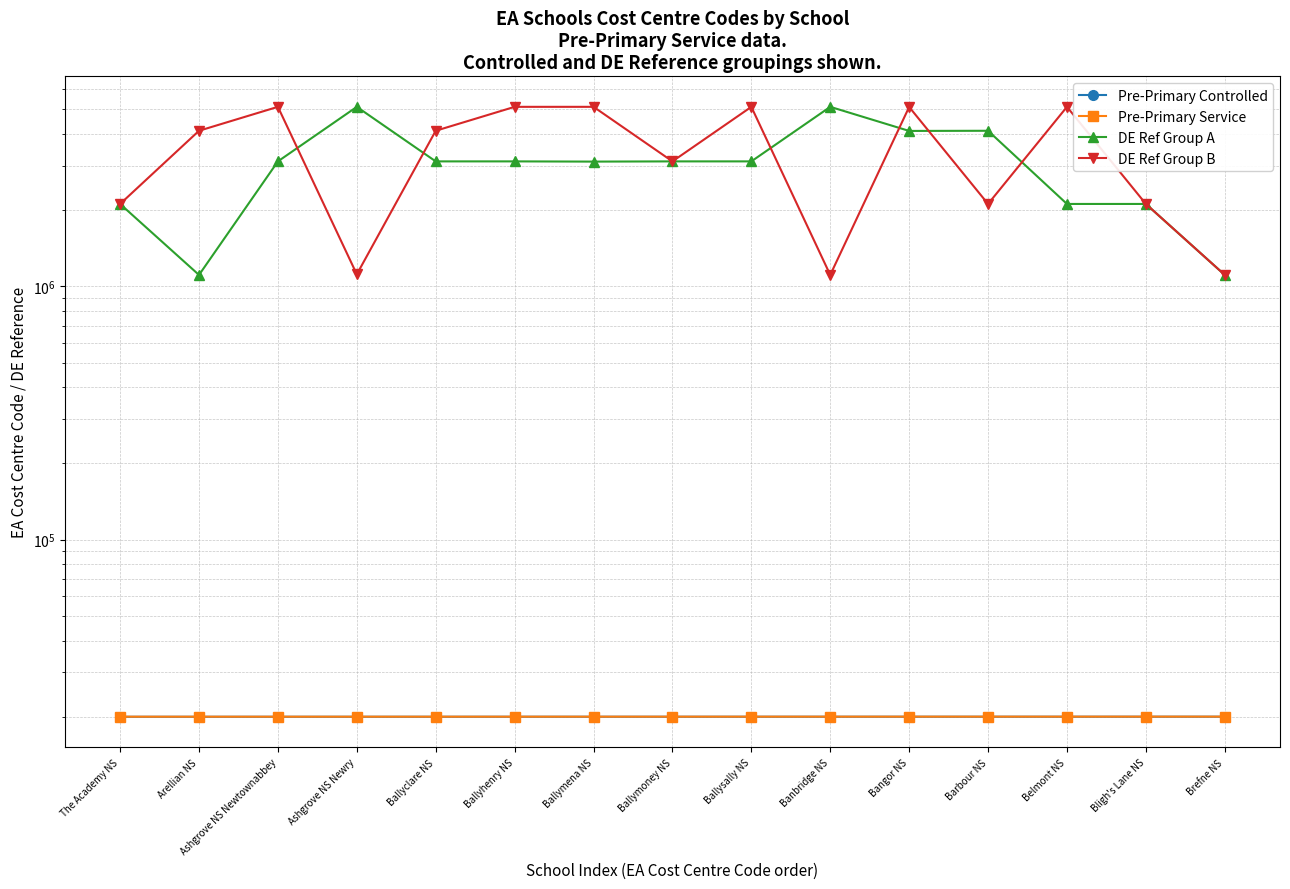

What is the value of the DE Ref Group A point at the 4th from the left?

5116112